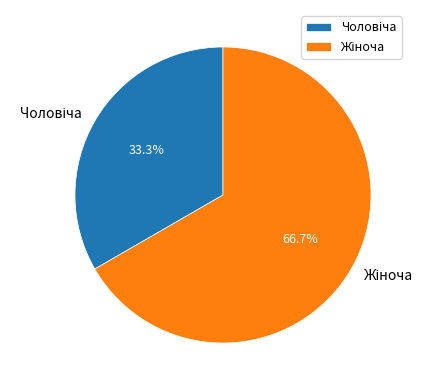

Does any single category account for the majority?

Yes